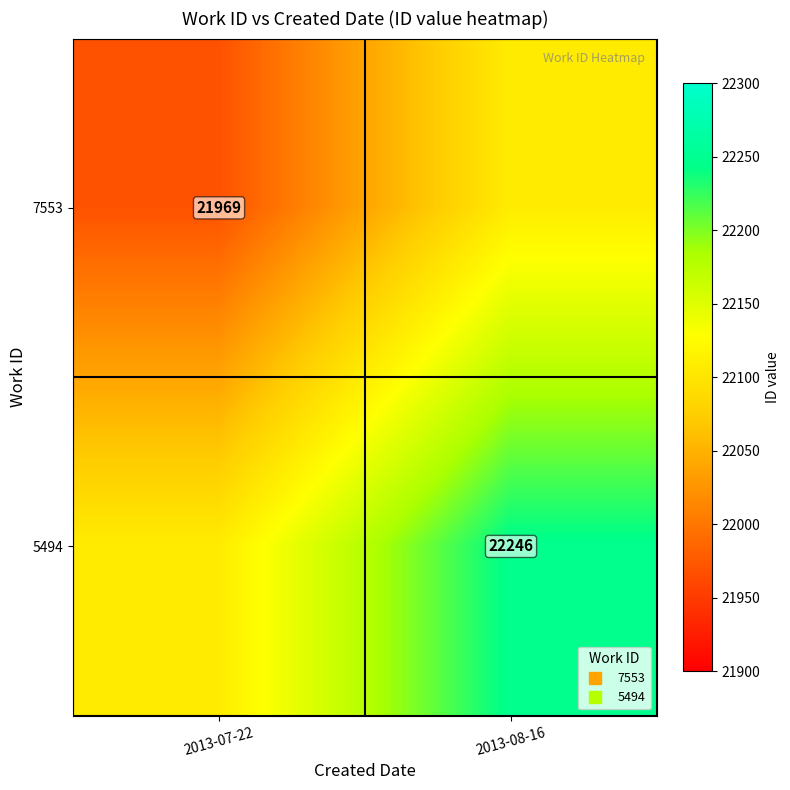

Which has a higher value, 2013-08-16 or 2013-07-22?

2013-08-16